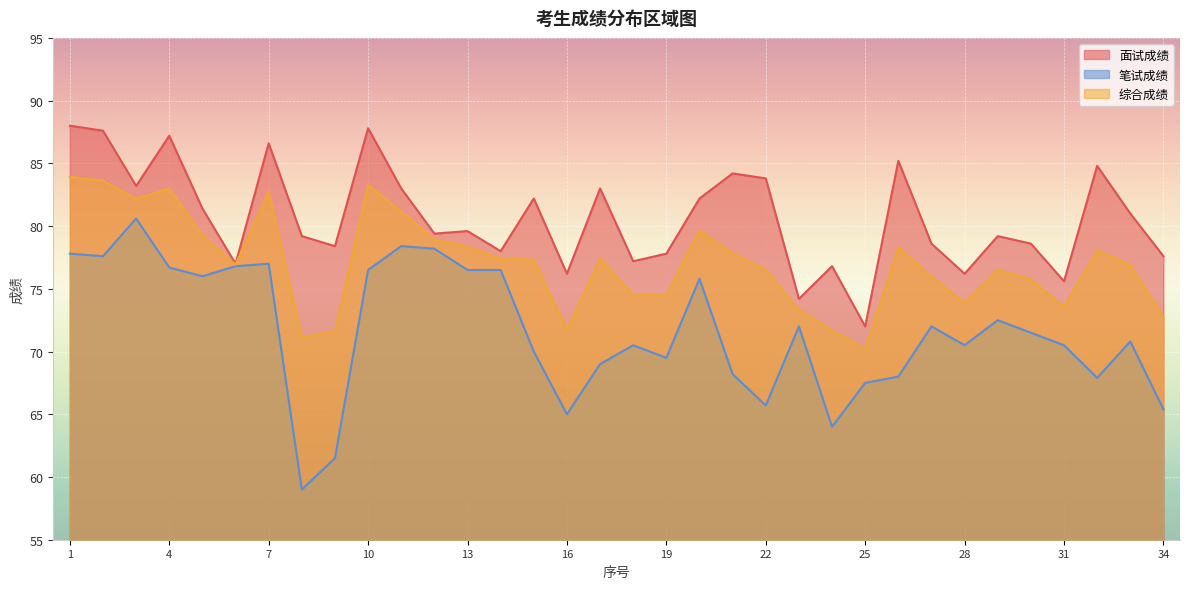

What is the total value across all series at 6?

230.7